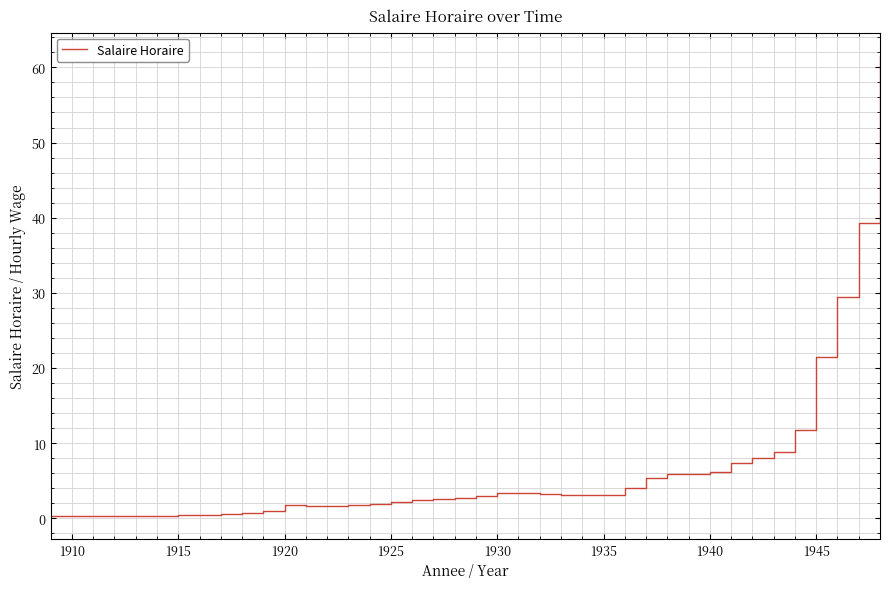

What is the greatest value displayed?

61.6